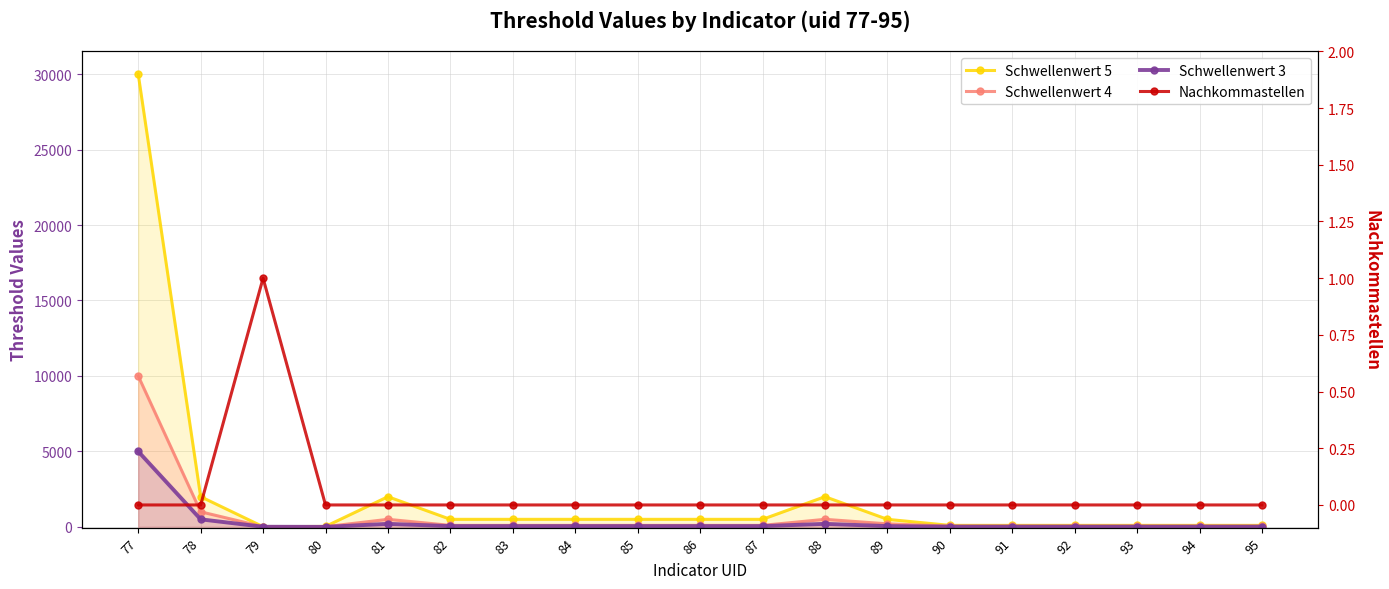

What value does the Schwellenwert 5 series have at 86, to the nearest 10?

500